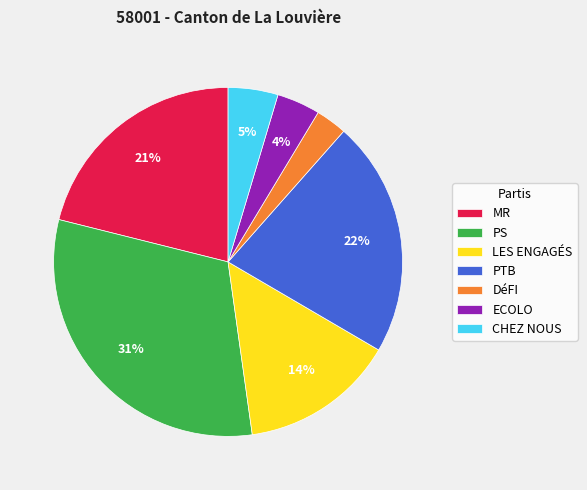

To the nearest percent, what portion does DéFI represent?

3%